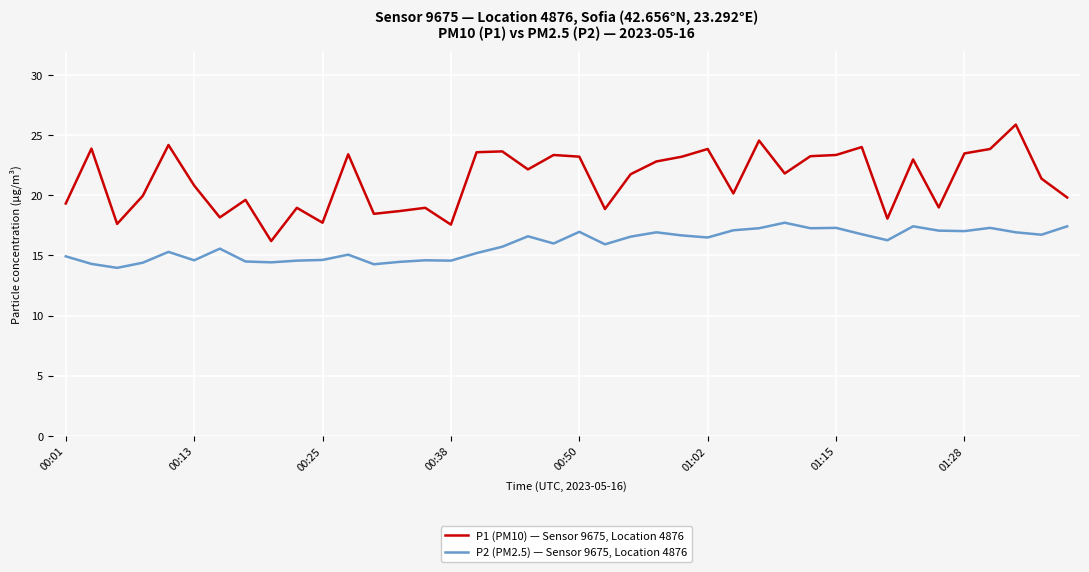

Which series has the largest range (max minus min)?

P1 (PM10) — Sensor 9675, Location 4876